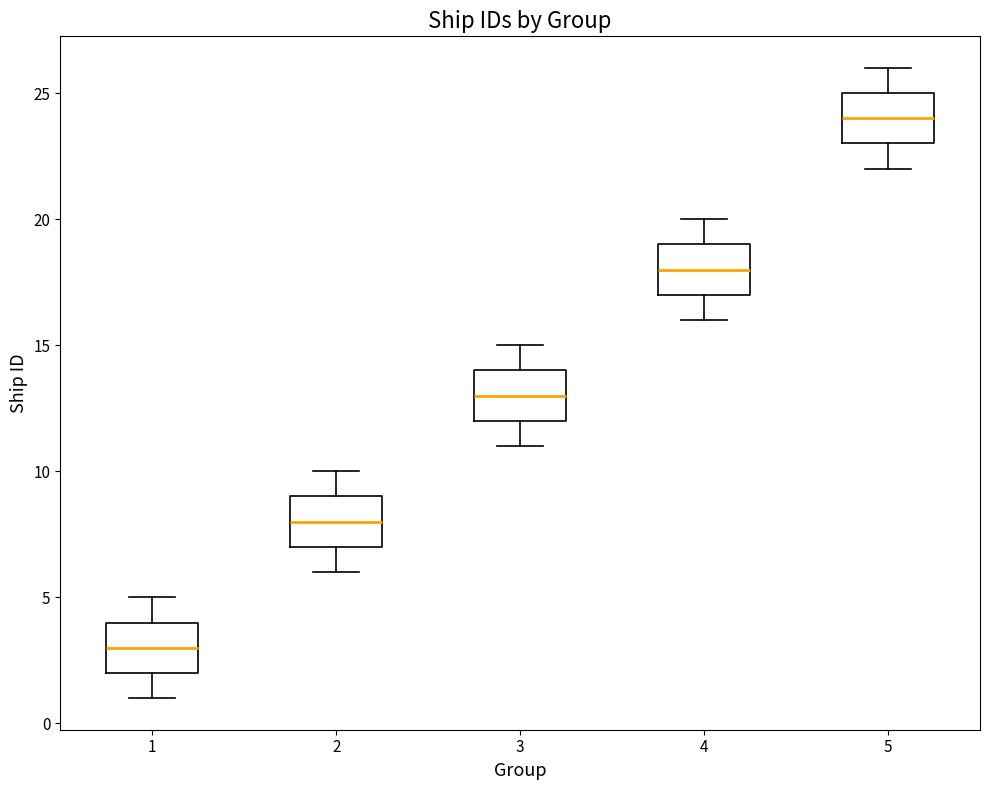

Reading left to right, read every box against the y-axis: the position of its median line, the range the box covers, and the ends of its whiskers. The values are not printed on the chart, so give them approximately, as read against the axis.

1: median 3, box 2 to 4, whiskers 1 to 5
2: median 8, box 7 to 9, whiskers 6 to 10
3: median 13, box 12 to 14, whiskers 11 to 15
4: median 18, box 17 to 19, whiskers 16 to 20
5: median 24, box 23 to 25, whiskers 22 to 26